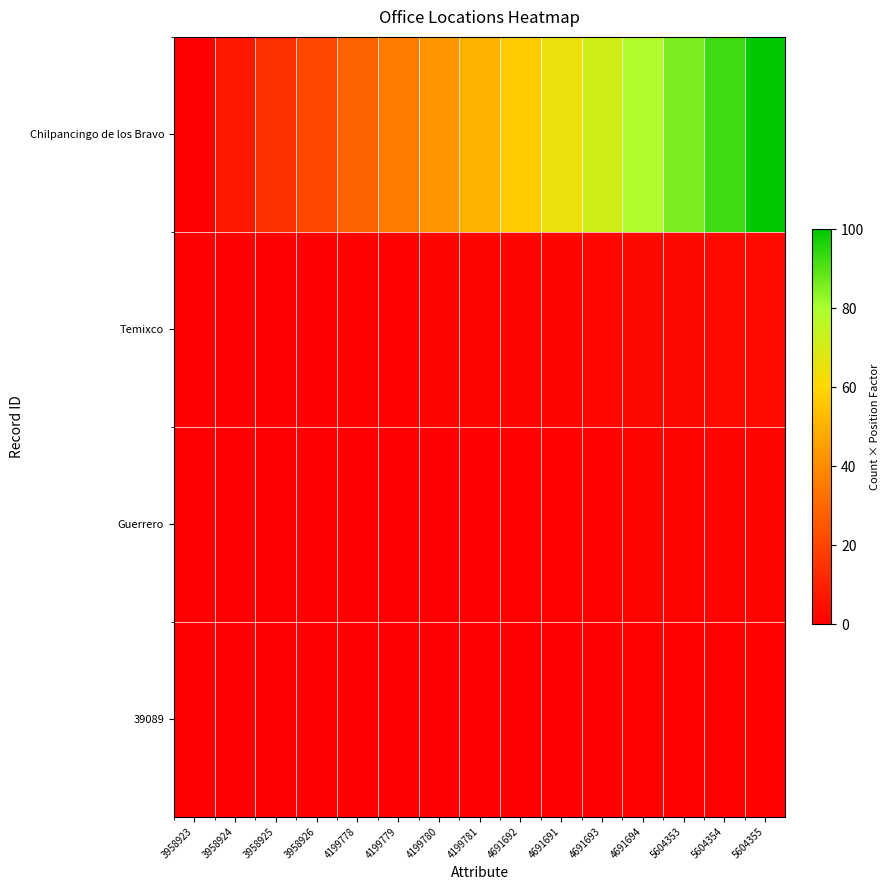

Between 4691691 and 4691694, which series saw the biggest shift?

Chilpancingo de los Bravo